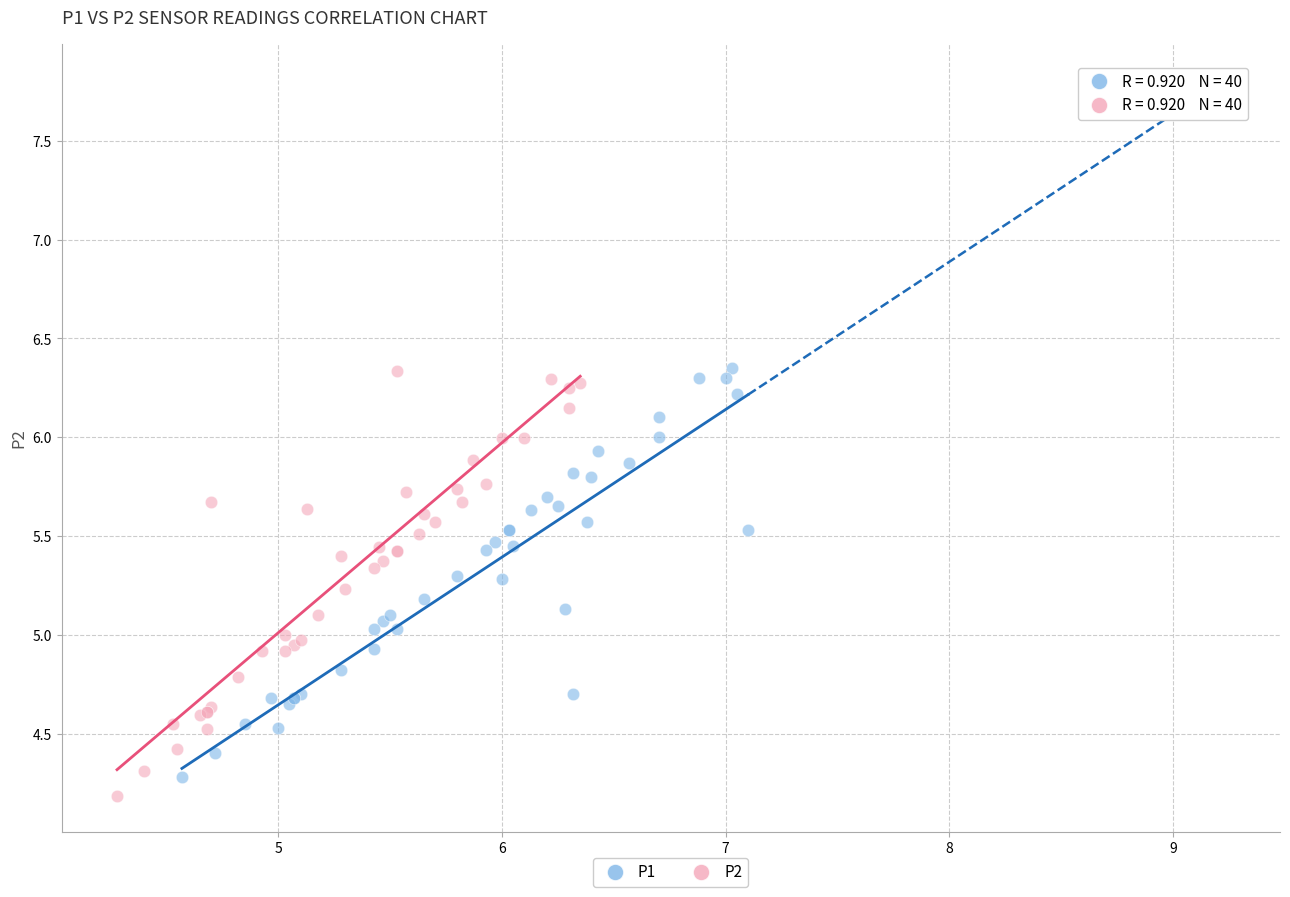

What are all the series names shown in the legend?

P1, P2